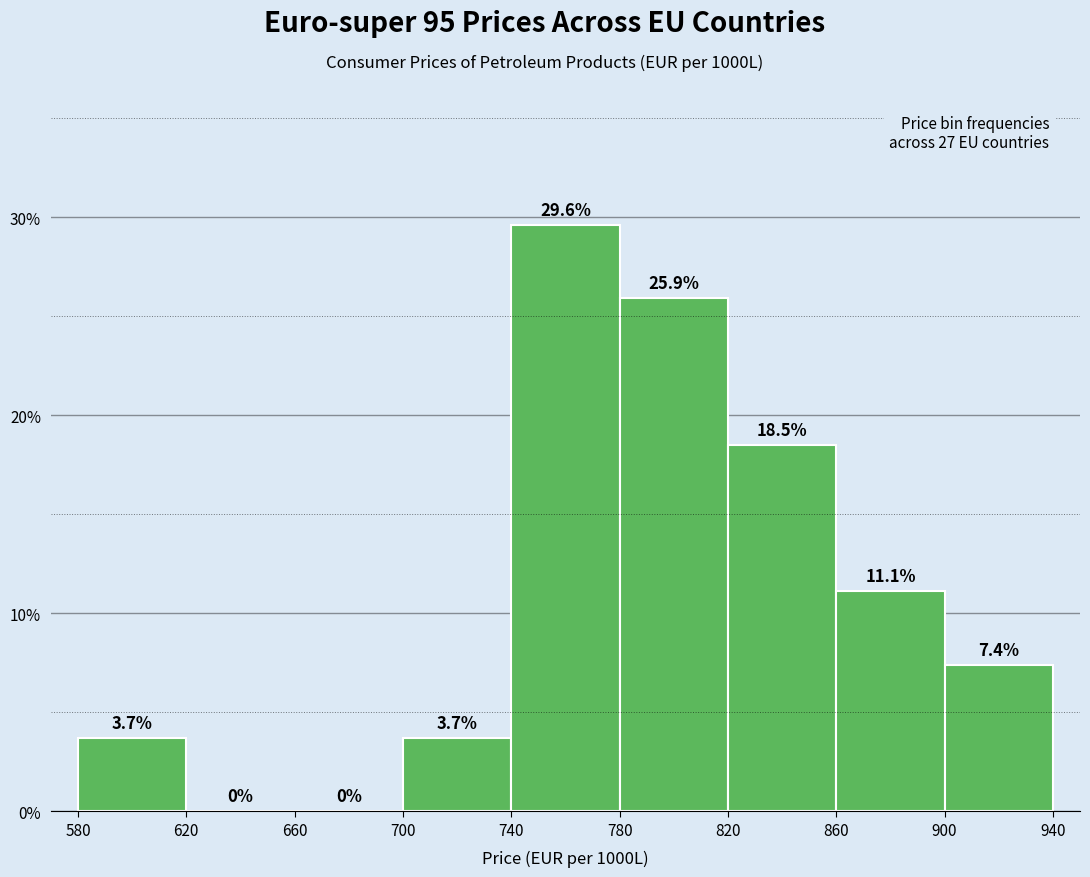

Reading left to right, list every bar in this chart as the range it spans on the x-axis followed by its height.

580 to 620: 3.7
620 to 660: 0.0
660 to 700: 0.0
700 to 740: 3.7
740 to 780: 29.6
780 to 820: 25.9
820 to 860: 18.5
860 to 900: 11.1
900 to 940: 7.4